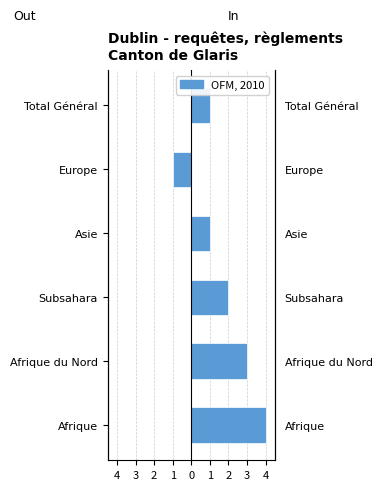

How many groups of bars are there?

6